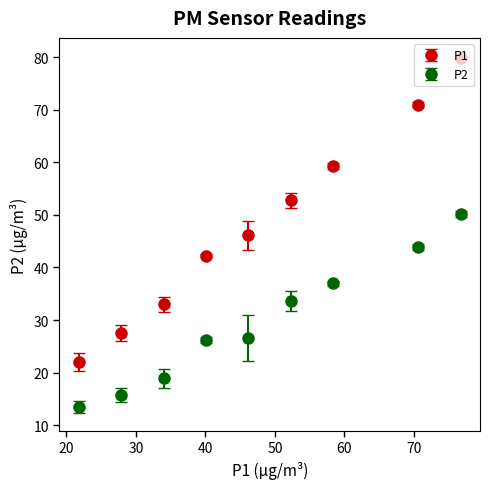

Which series has the widest spread of values?

P1